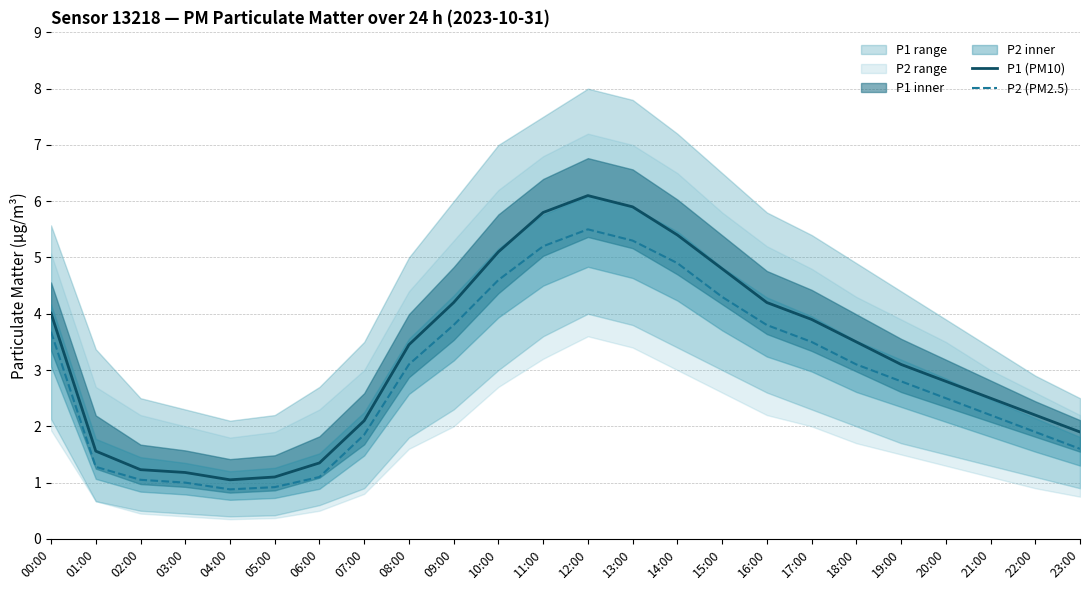

At which category does P2 (PM2.5) reach its first local valley?

04:00